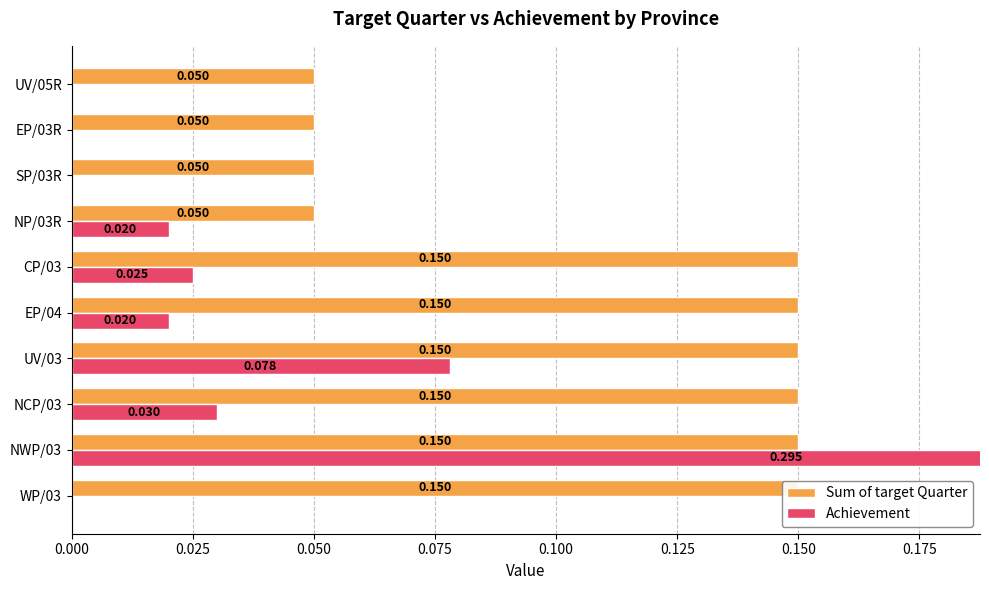

Between UV/05R and NWP/03, which is larger?

NWP/03